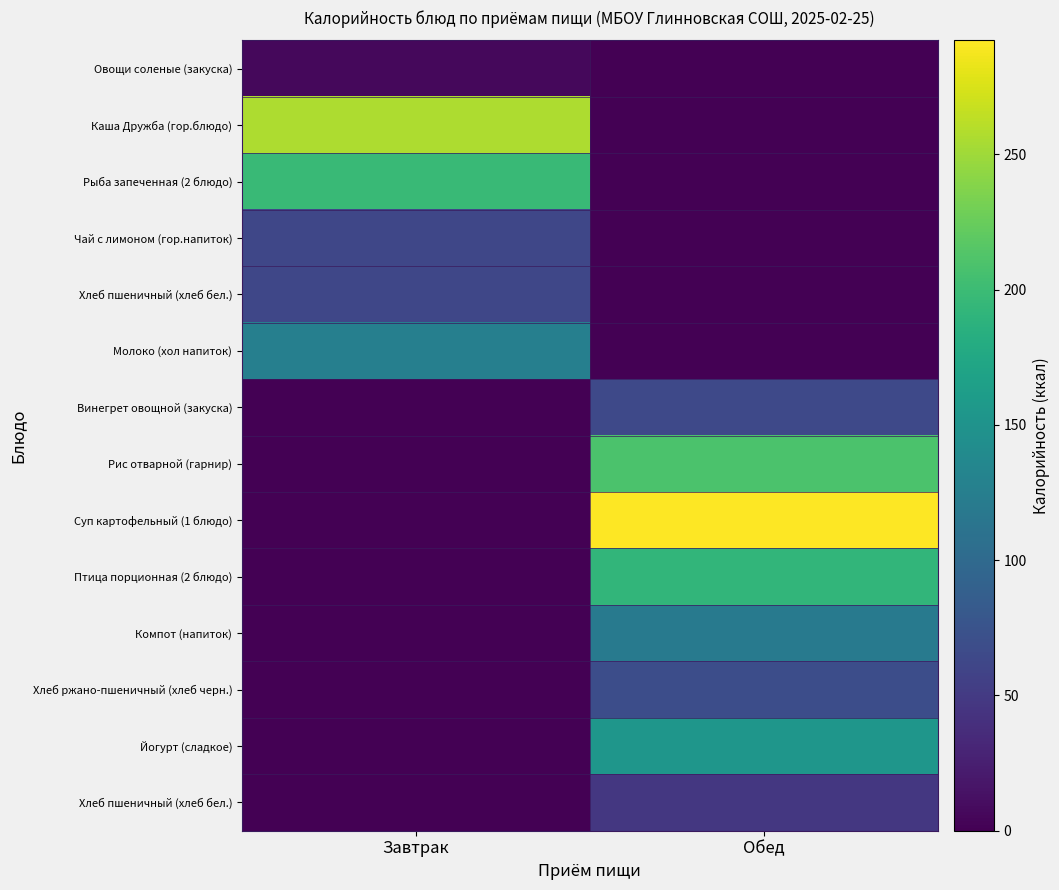

What is the difference between the highest and lowest values at Обед?

292.2